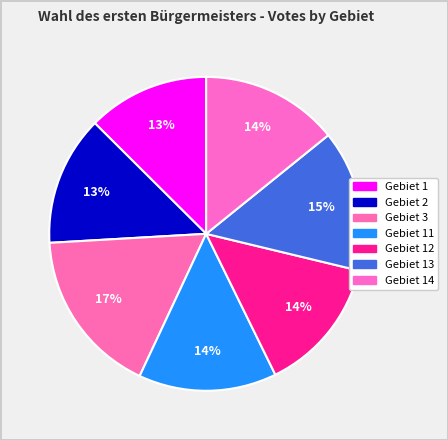

Count the number of slices in the pie.

7